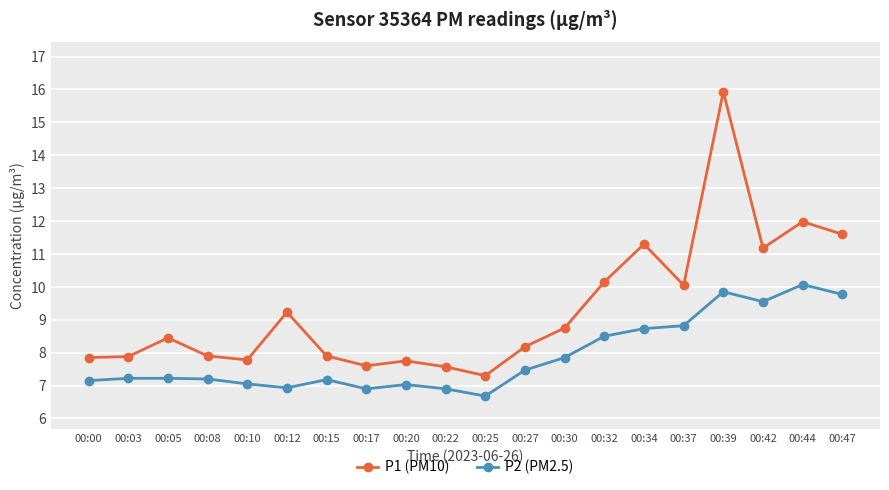

Read the P1 (PM10) value at 00:47.

11.6